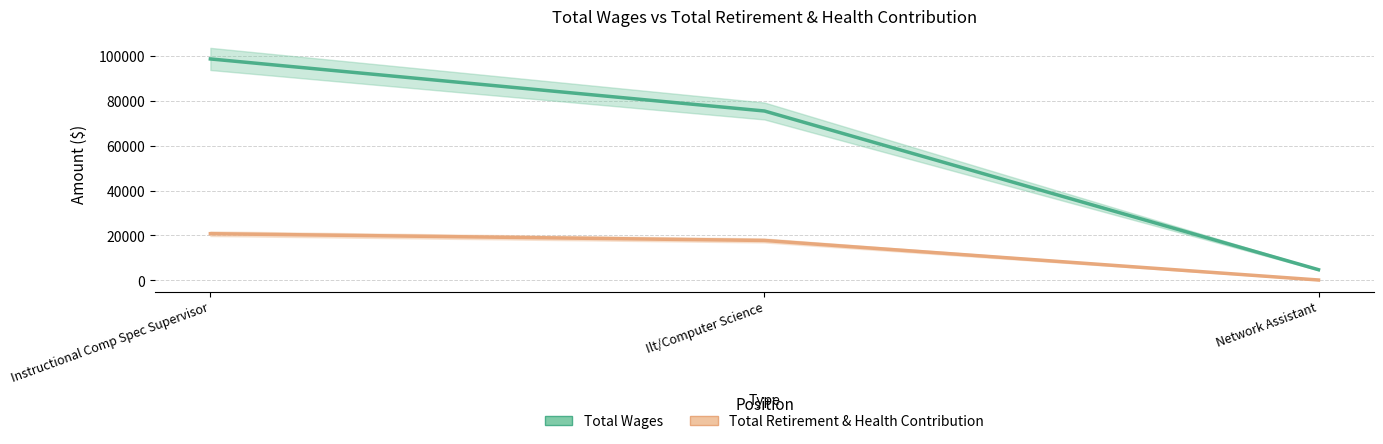

What position from the left is Ilt/Computer Science?

2